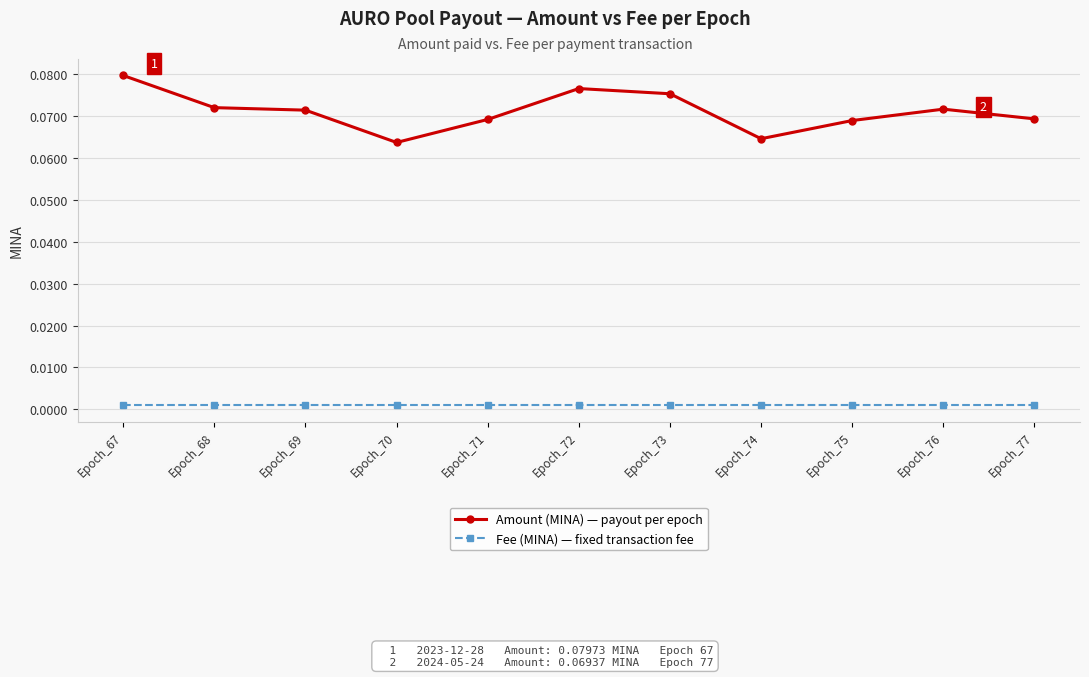

The value of Amount (MINA) — payout per epoch at Epoch_68 is 0.0. True or false?

False